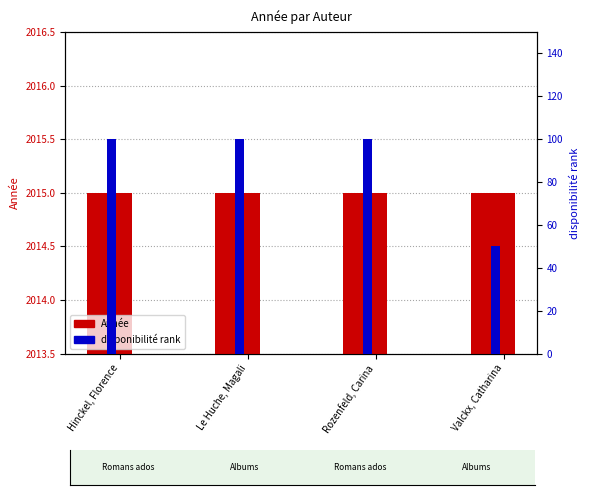

What is the sum of all disponibilité rank values?

350